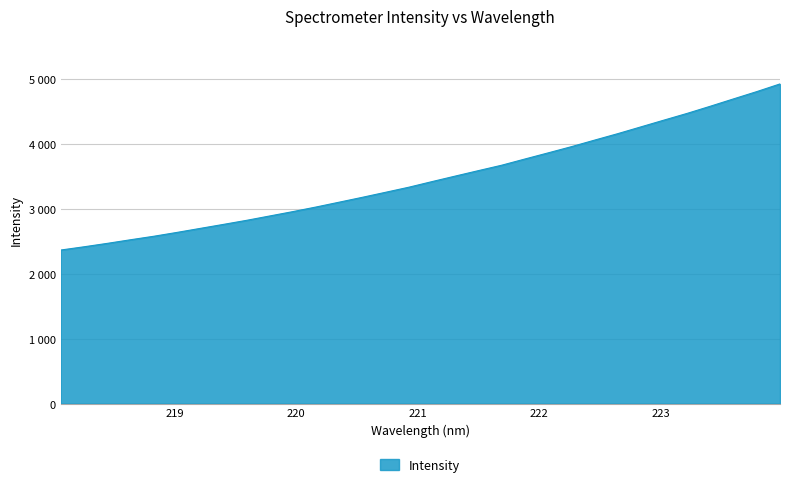

Does the chart display data point markers on the line(s)?

No